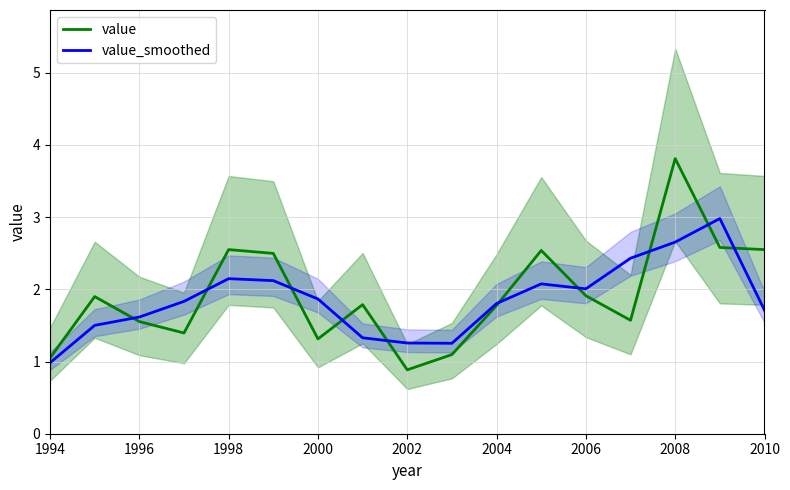

Is it true that value equals 1.0 at 1994?

True